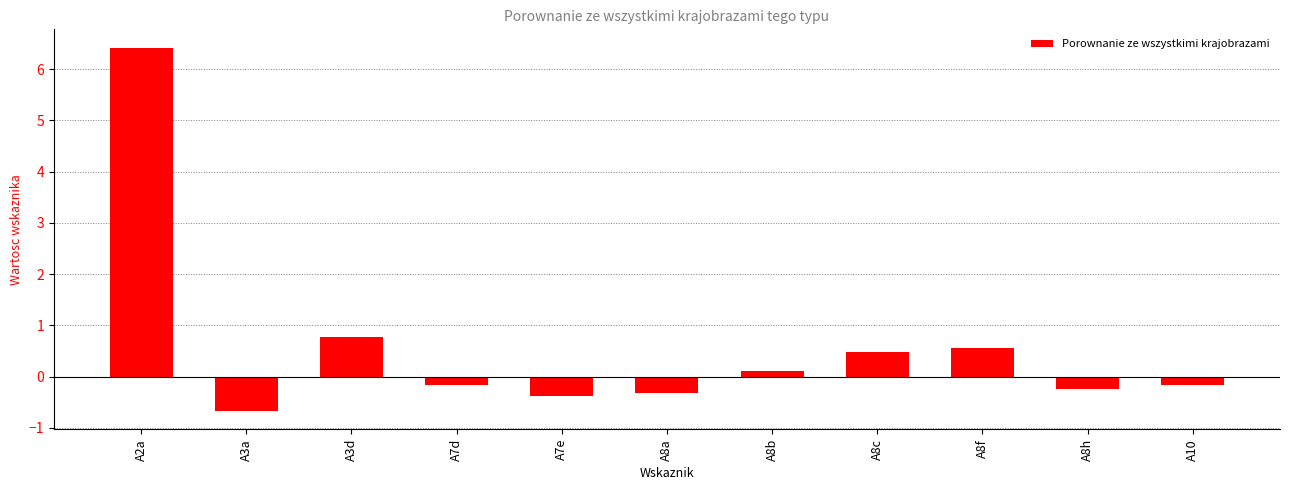

Which category has the highest value across all series?

A2a